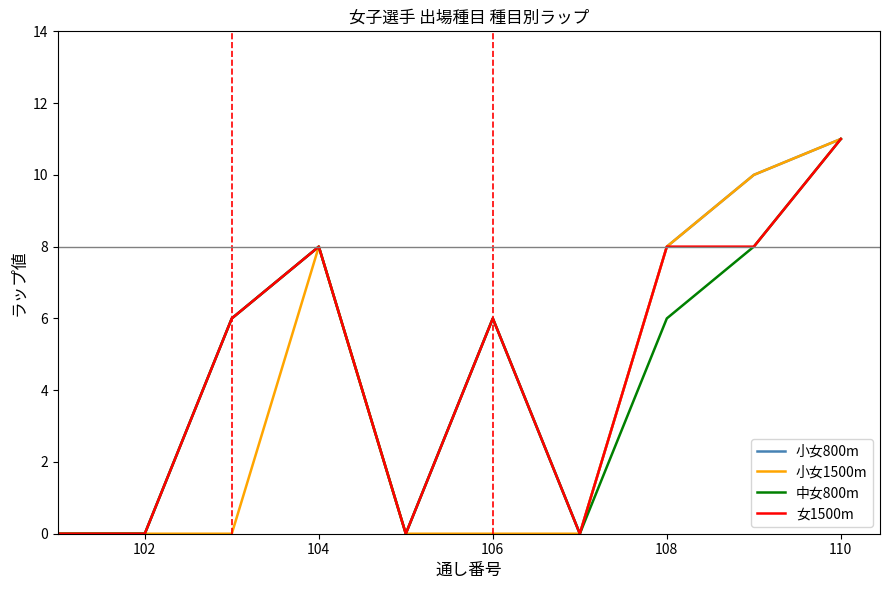

Reading left to right, what are all the values shown in this chart?

小女800m: 0	0	6	8	0	6	0	8	10	11
小女1500m: 0	0	0	8	0	0	0	8	10	11
中女800m: 0	0	6	8	0	6	0	6	8	11
女1500m: 0	0	6	8	0	6	0	8	8	11